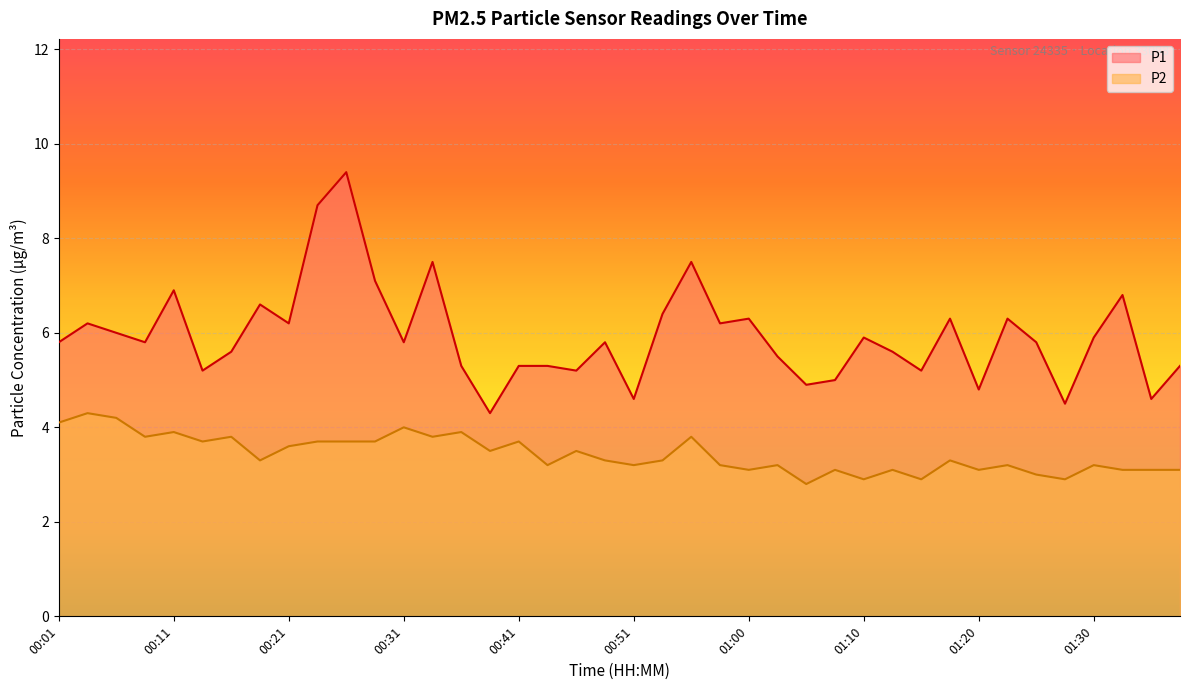

Reading right to left, transcribe all the data shown in this chart.

P1: 5.3	4.6	6.8	5.9	4.5	5.8	6.3	4.8	6.3	5.2	5.6	5.9	5.0	4.9	5.5	6.3	6.2	7.5	6.4	4.6	5.8	5.2	5.3	5.3	4.3	5.3	7.5	5.8	7.1	9.4	8.7	6.2	6.6	5.6	5.2	6.9	5.8	6.0	6.2	5.8
P2: 3.1	3.1	3.1	3.2	2.9	3.0	3.2	3.1	3.3	2.9	3.1	2.9	3.1	2.8	3.2	3.1	3.2	3.8	3.3	3.2	3.3	3.5	3.2	3.7	3.5	3.9	3.8	4.0	3.7	3.7	3.7	3.6	3.3	3.8	3.7	3.9	3.8	4.2	4.3	4.1